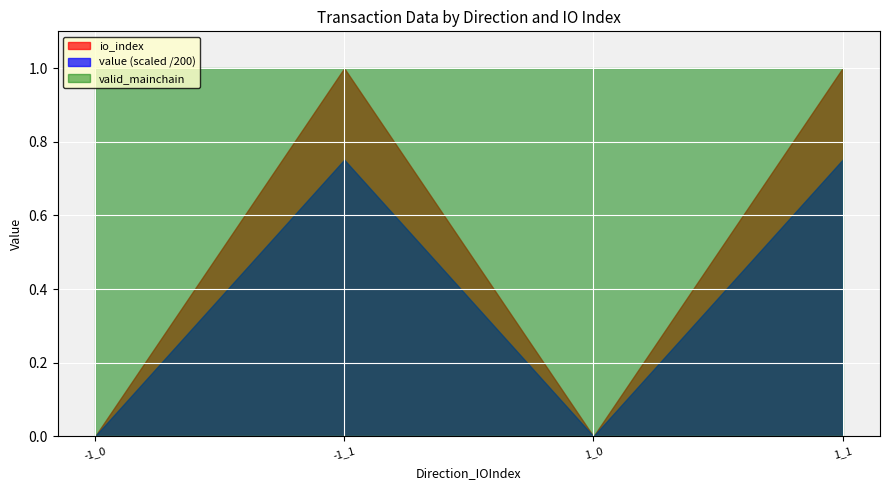

What is the maximum value for io_index?

1.0